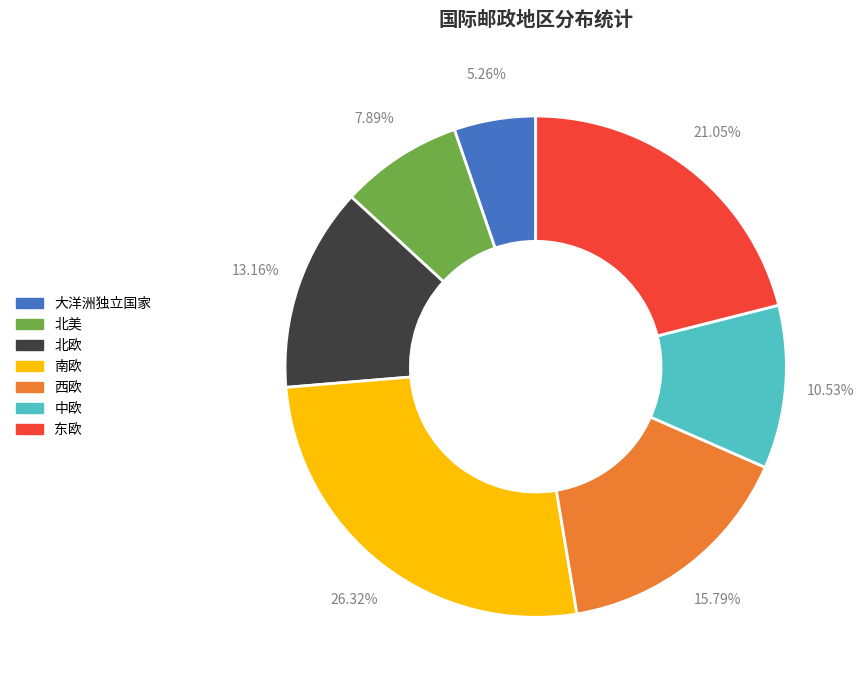

Is there a majority slice in this chart?

No